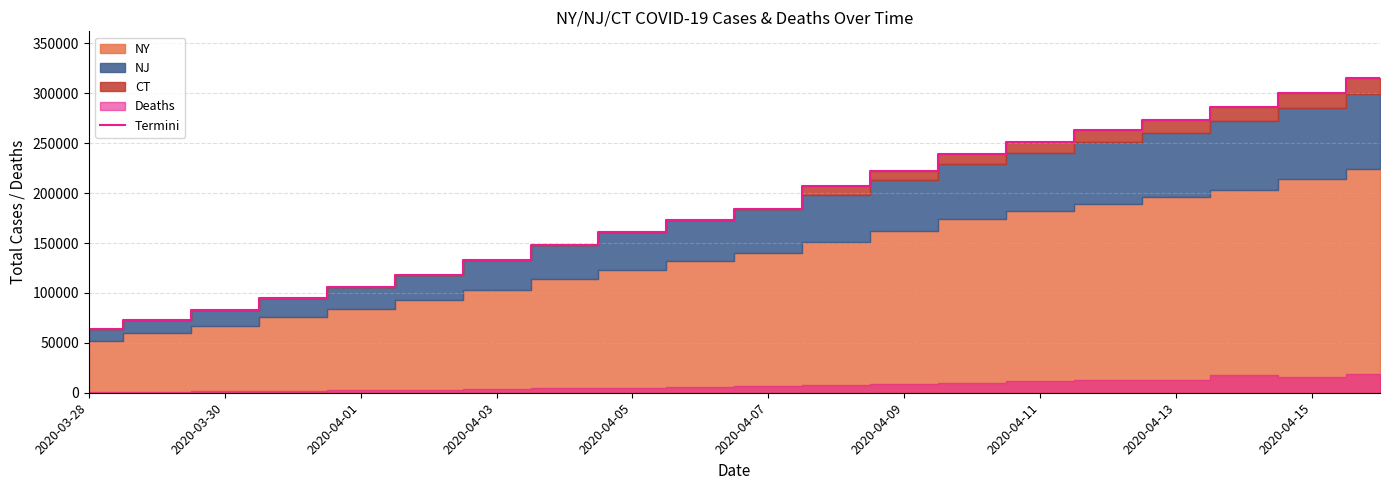

Where does the data first go above 184292?

11